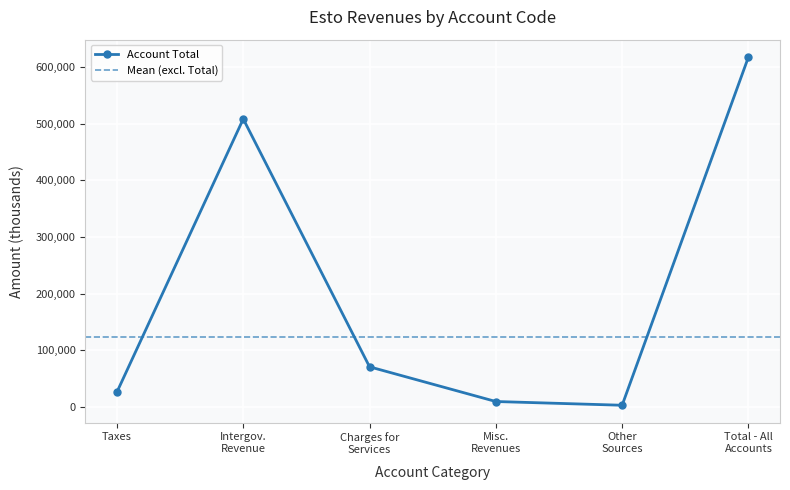

The Per Capita series shows 11.1 at Other Sources. True or false?

False